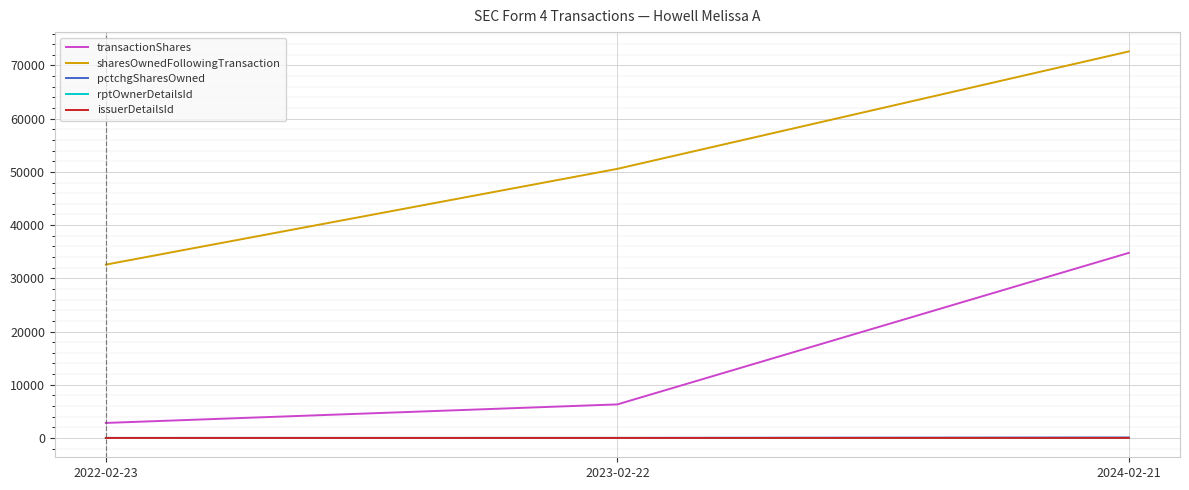

What is the sum of the pctchgSharesOwned values at 2024-02-21 and 2022-02-23?

101